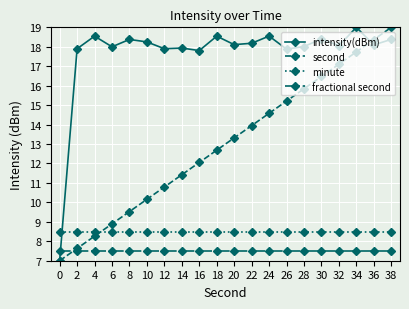

What is the minimum value shown in the chart?

7.0